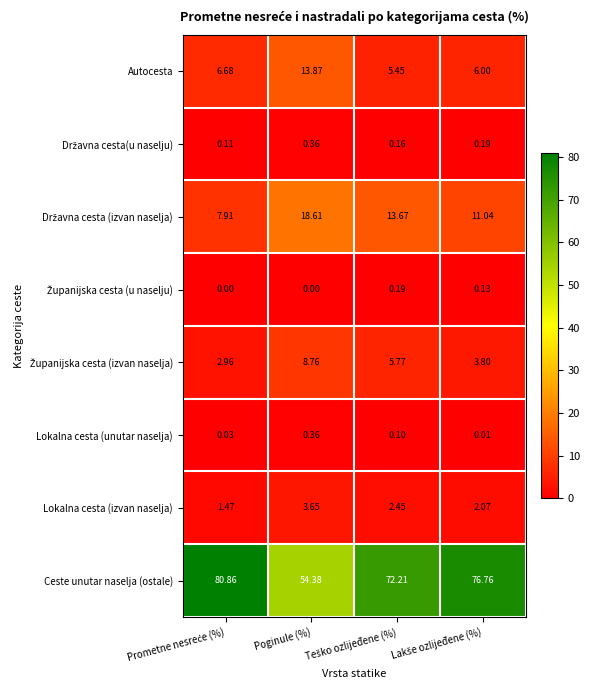

At which label does Autocesta reach its peak?

Poginule (%)